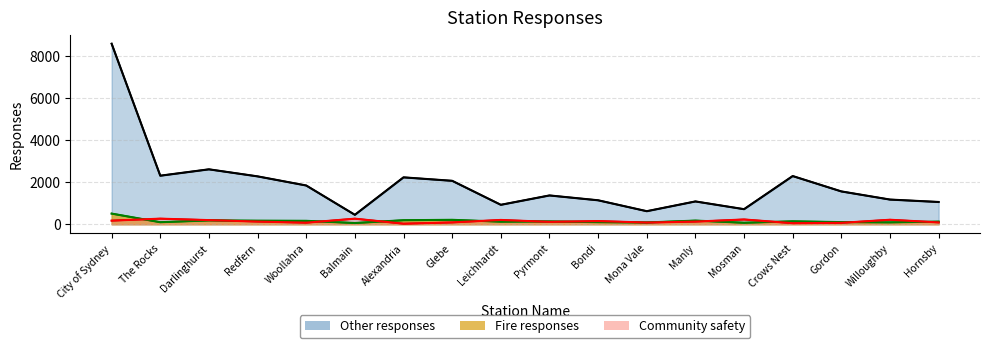

Where is Community safety line nearest to the value 146?

Bondi